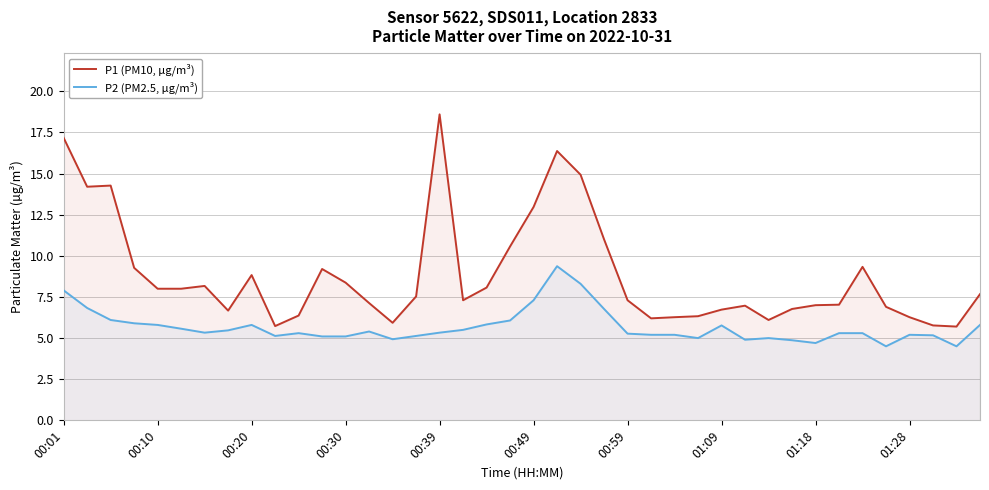

What are all the series names shown in the legend?

P1 (PM10, µg/m³), P2 (PM2.5, µg/m³)